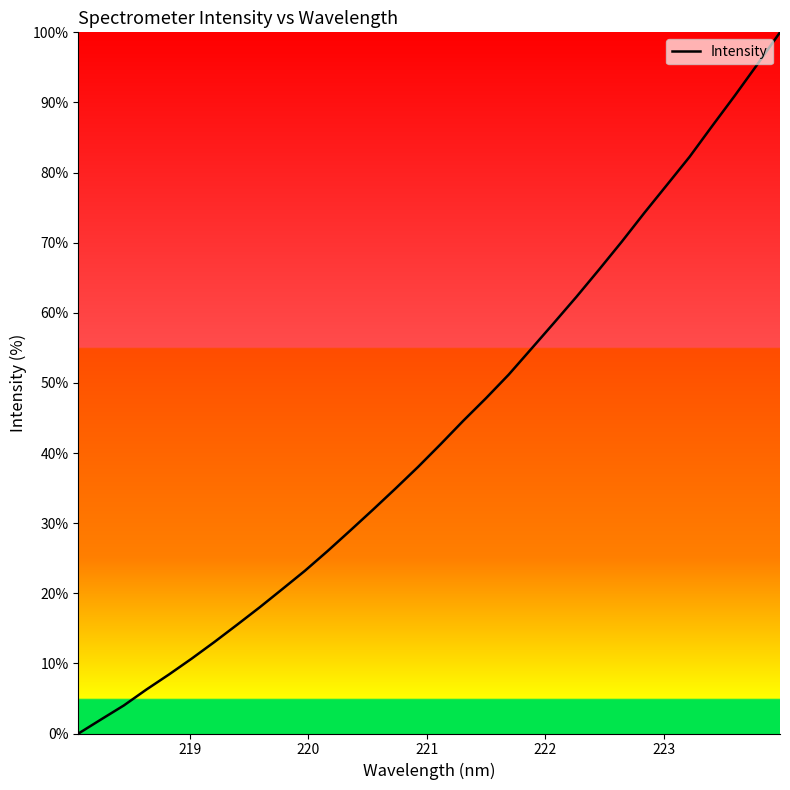

Reading left to right, extract all data points from this chart.

0.0	2.0	4.0	6.3	8.4	10.7	13.1	15.5	18.0	20.6	23.2	26.0	28.9	31.9	34.9	38.0	41.3	44.6	47.8	51.2	54.9	58.6	62.3	66.2	70.1	74.3	78.2	82.2	86.6	91.0	95.4	100.0